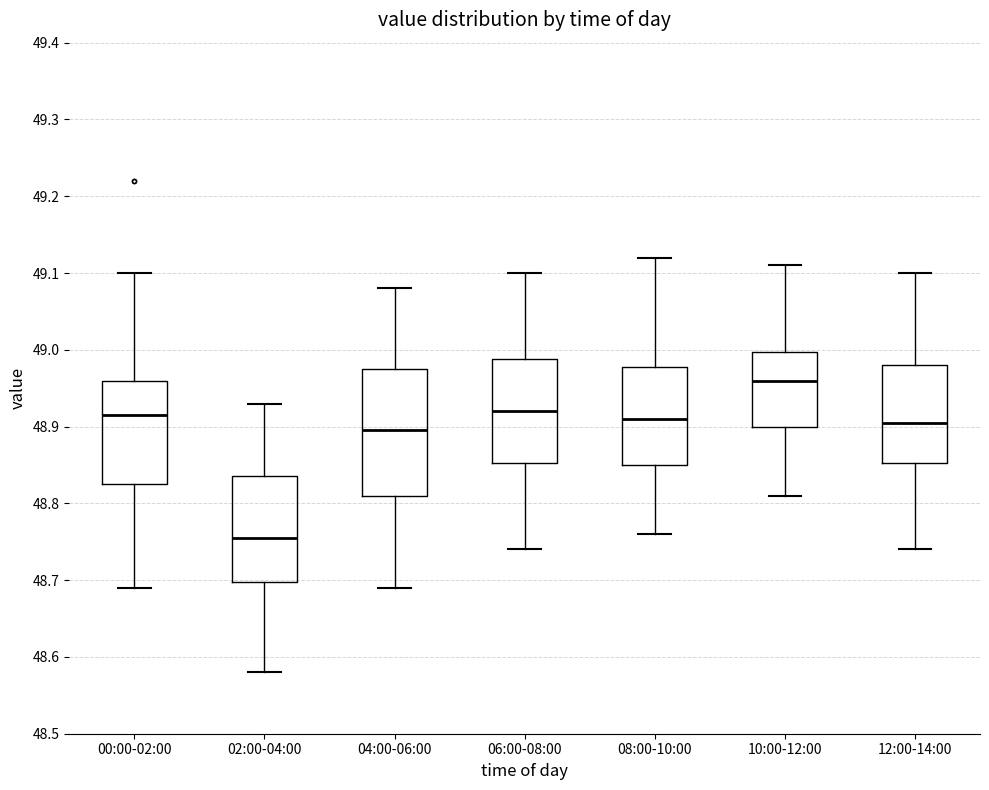

Where is the lower edge of the box for 10:00-12:00 on the y-axis? The values are not printed on the chart, so give them approximately, as read against the axis.

48.90